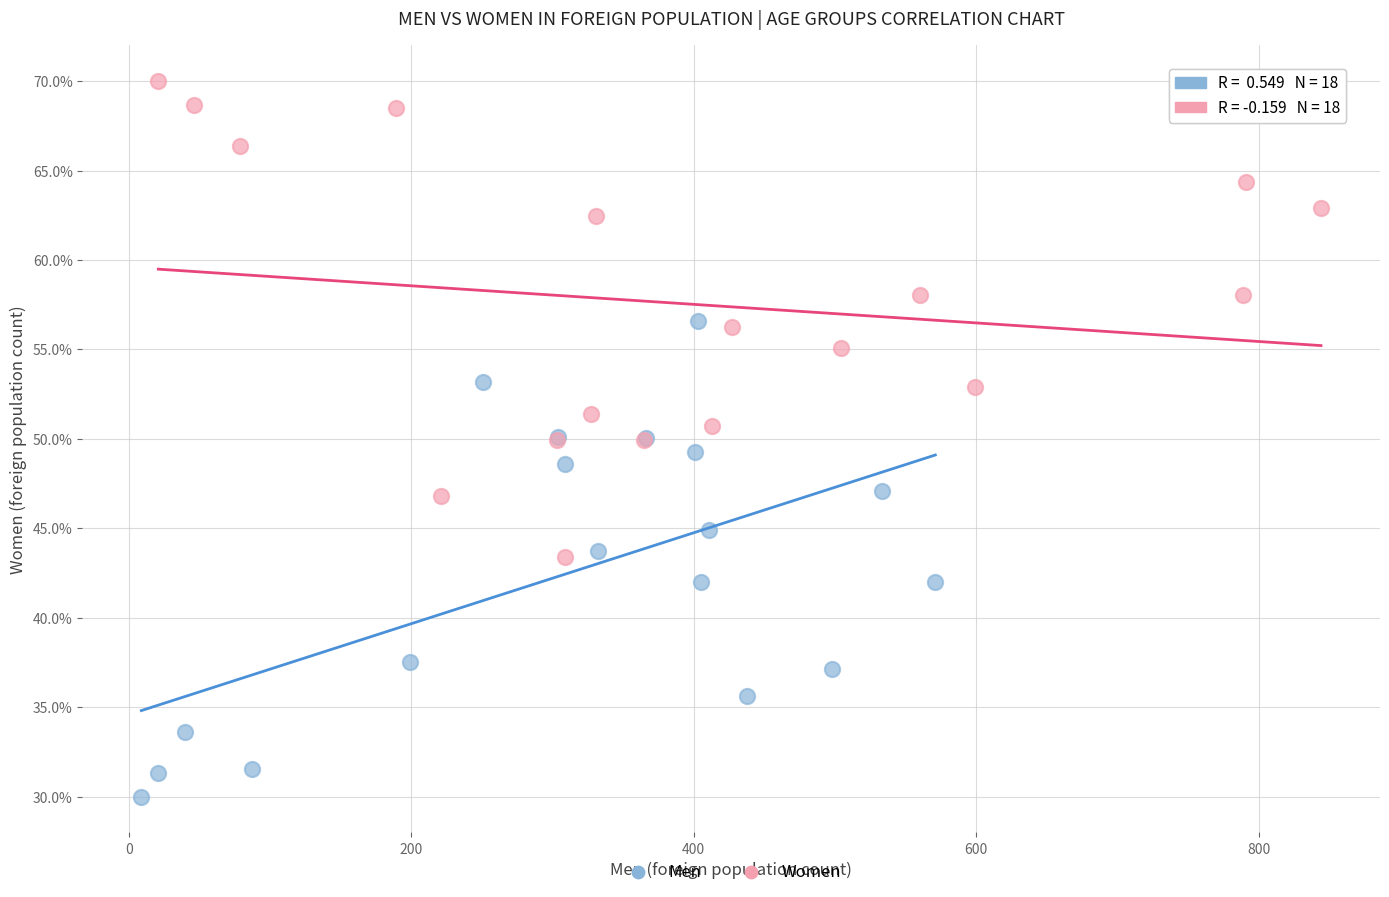

Which series contains the lowest Y value?

Men